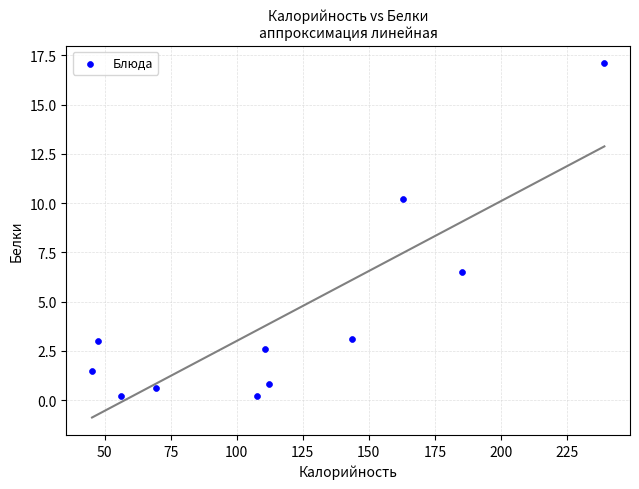

What Y value in the scatter plot is closest to 8?

6.5